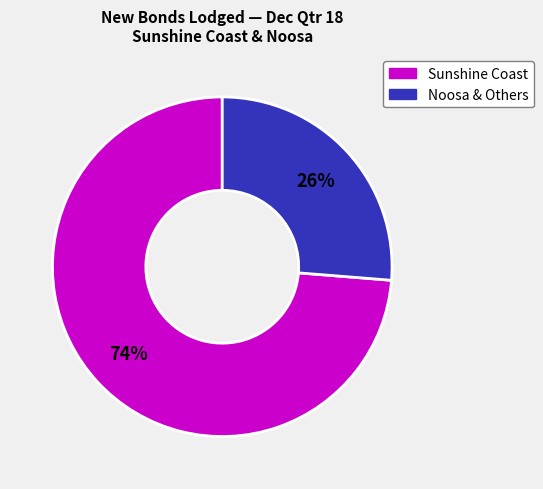

To the nearest percent, what is the average slice percentage?

50%